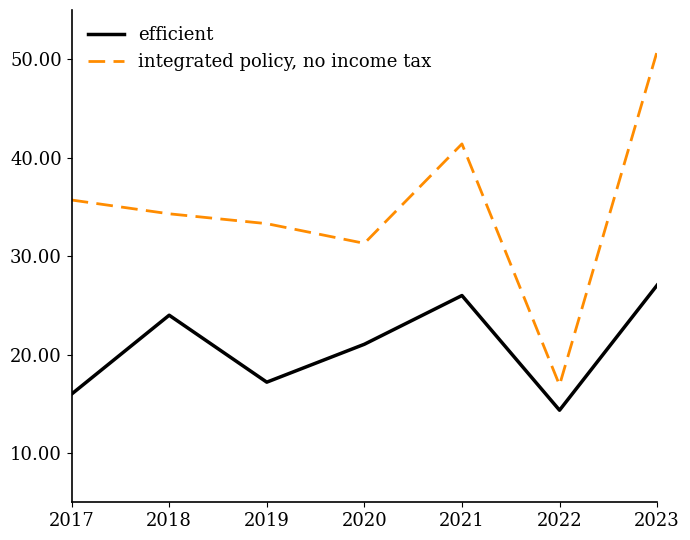

Which series has the largest range (max minus min)?

integrated policy, no income tax